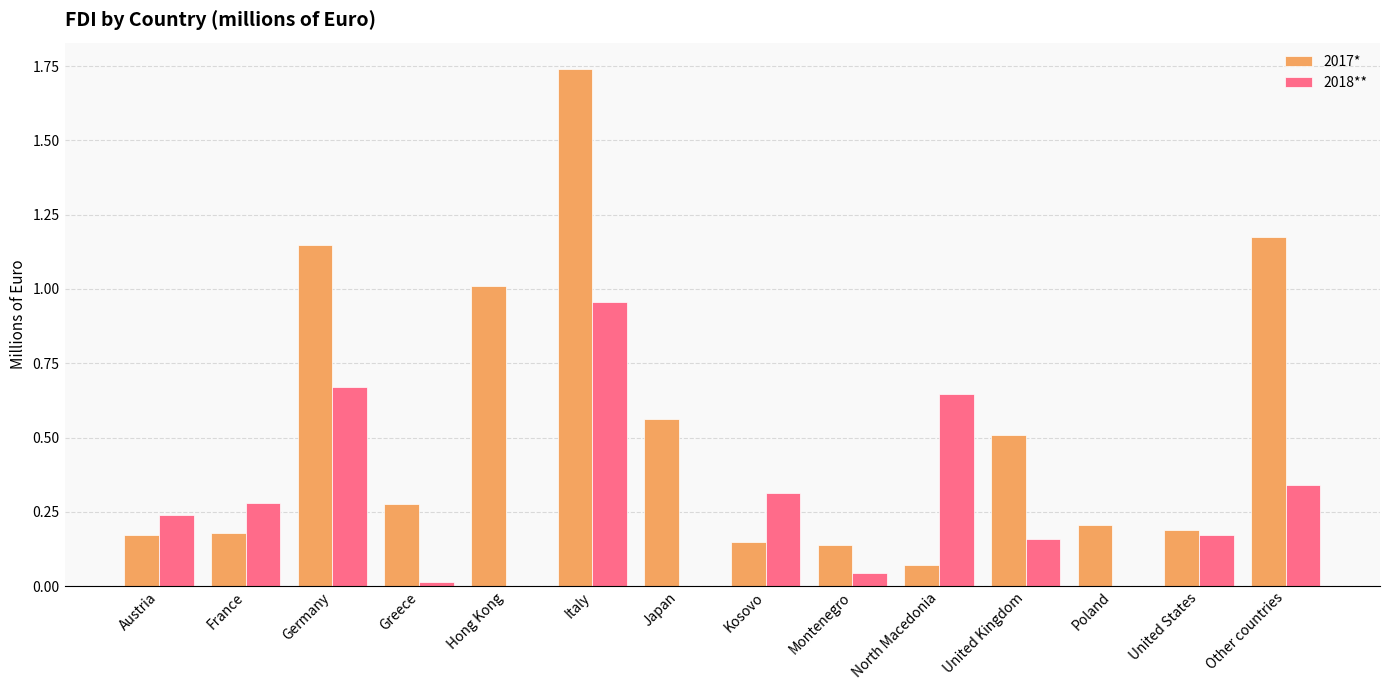

At which category is the sum across all series the highest?

Italy